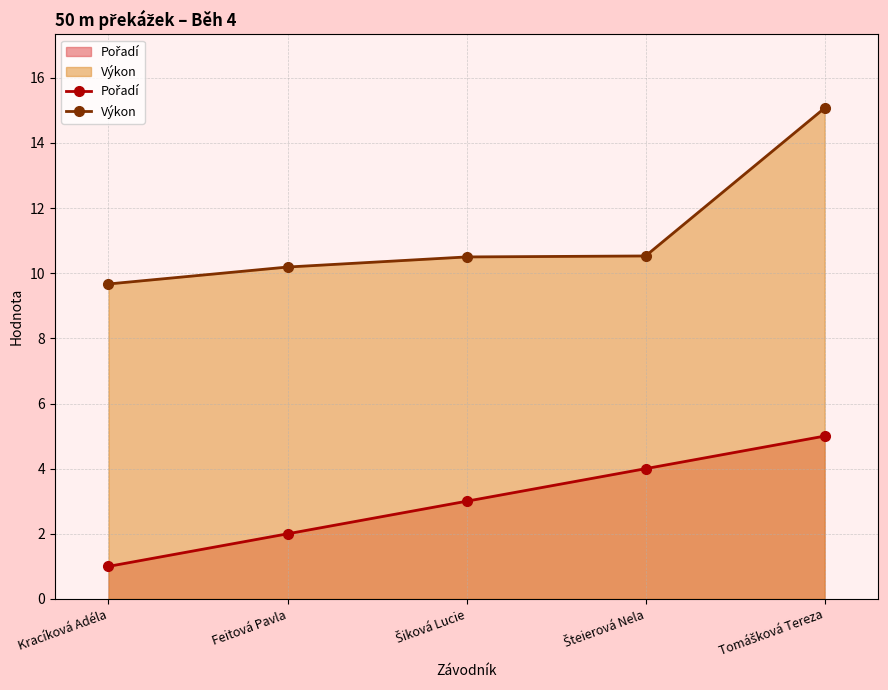

Reading left to right, transcribe all the data shown in this chart.

Pořadí: Kracíková Adéla=1.0	Feitová Pavla=2.0	Šiková Lucie=3.0	Šteierová Nela=4.0	Tomášková Tereza=5.0
Výkon: Kracíková Adéla=9.7	Feitová Pavla=10.2	Šiková Lucie=10.5	Šteierová Nela=10.5	Tomášková Tereza=15.1